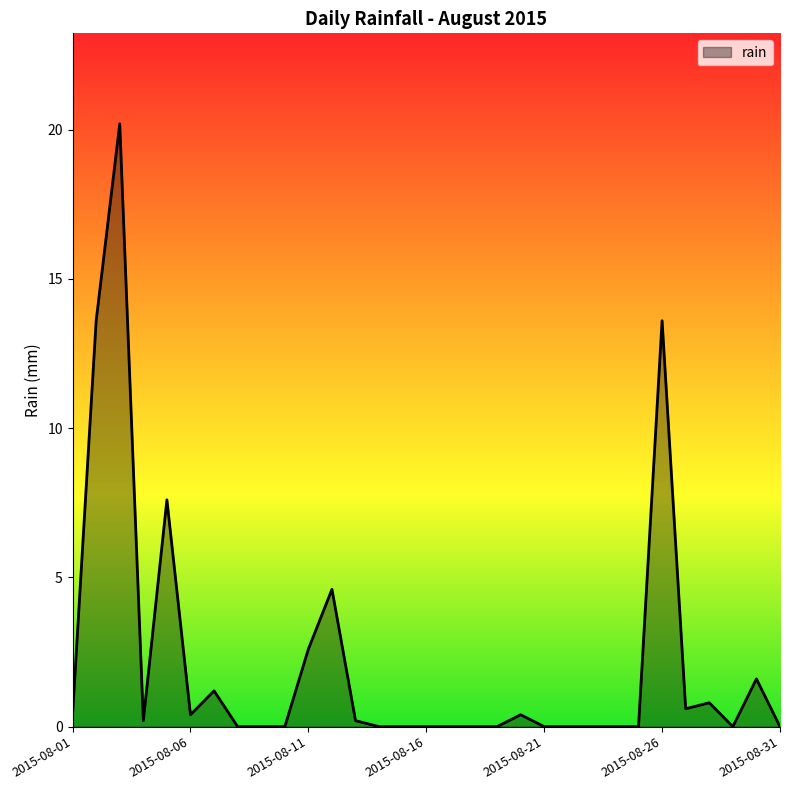

What is the difference between the maximum and minimum values?

20.2